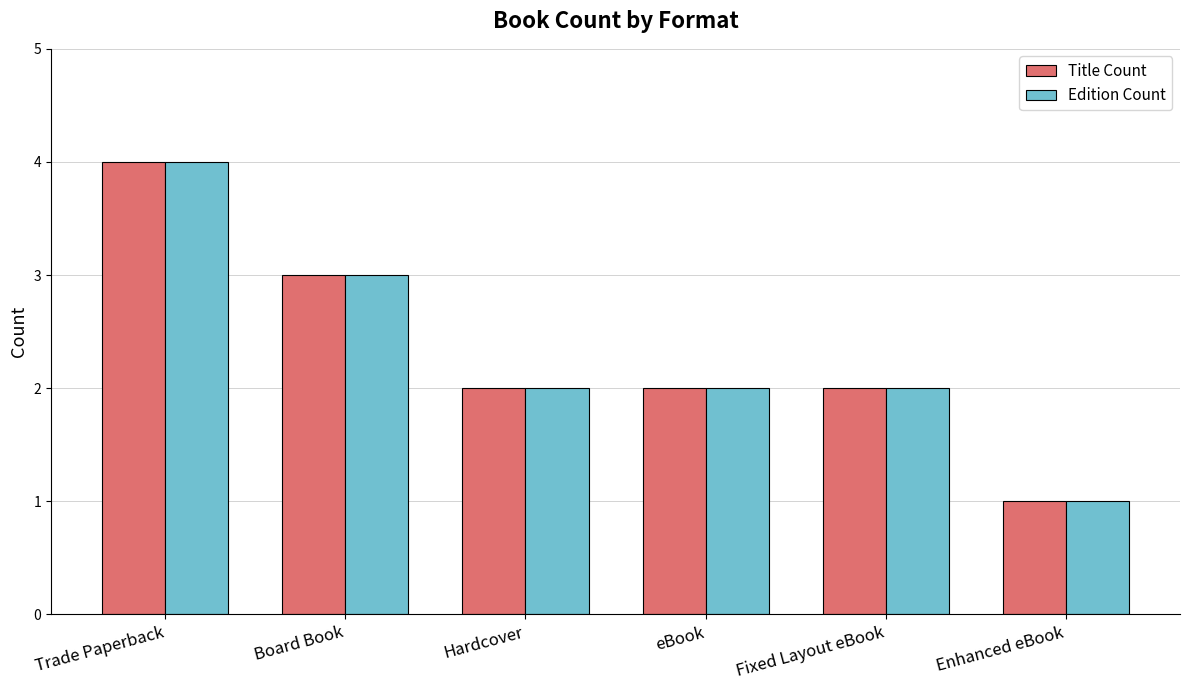

At which category is the sum across all series the highest?

Trade Paperback